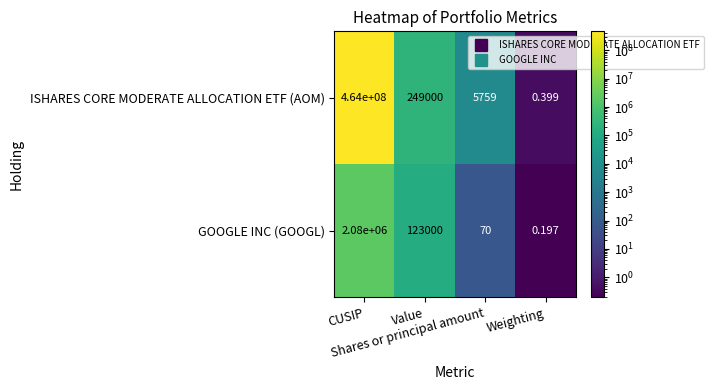

How many categories are shown in the chart?

4